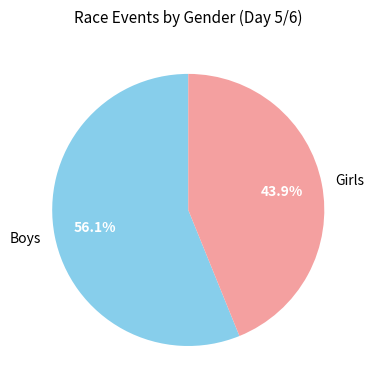

Does any single category account for the majority?

Yes